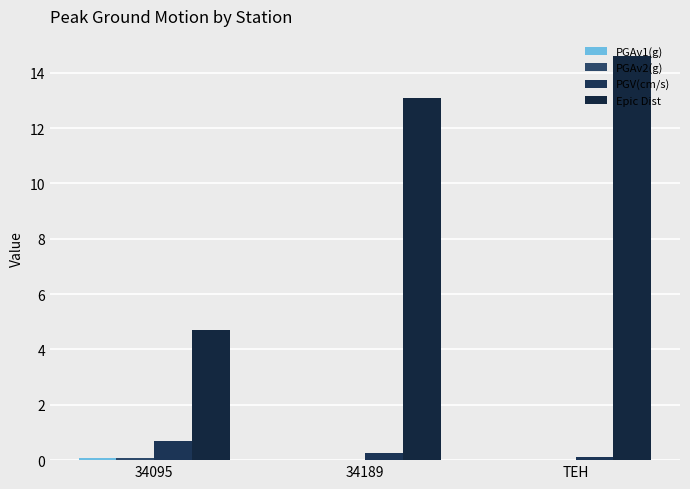

What is the maximum value for PGAv1(g)?

0.1